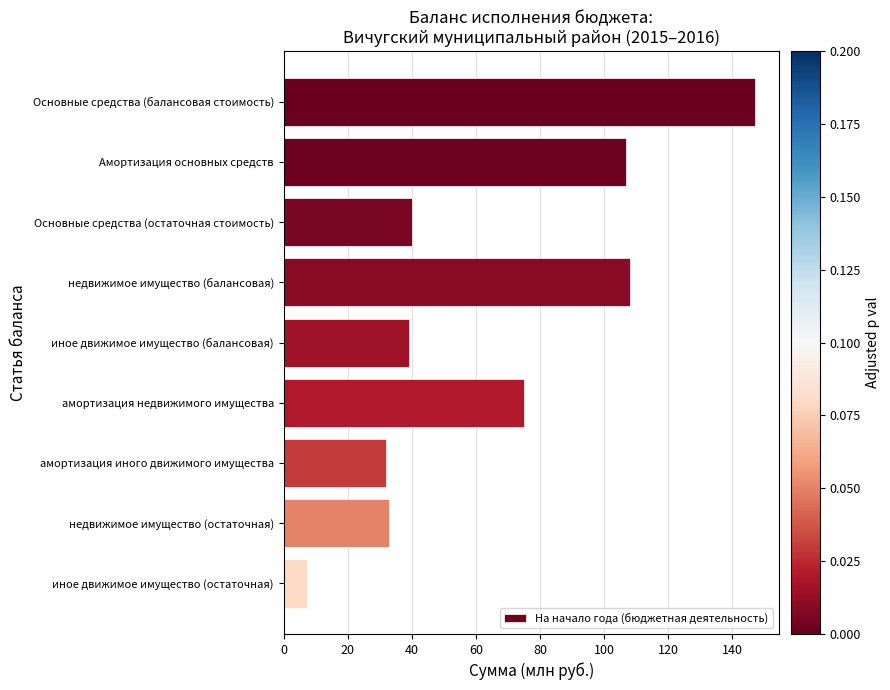

Where is the data nearest to the value 77?

амортизация недвижимого имущества